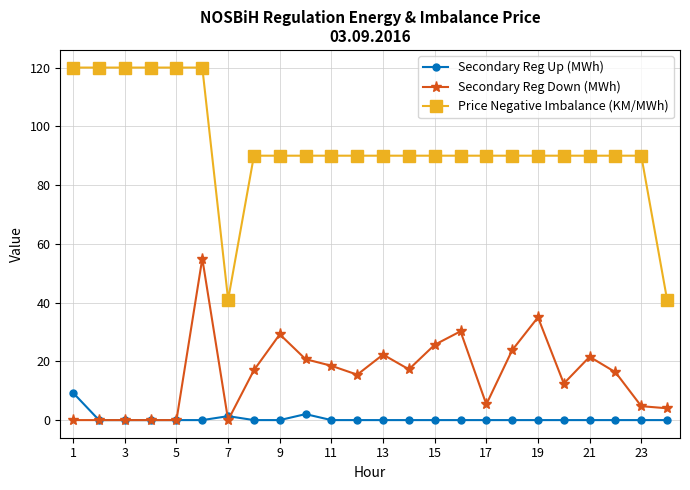

What is the sum of all Price Negative Imbalance (KM/MWh) values?

2242.0